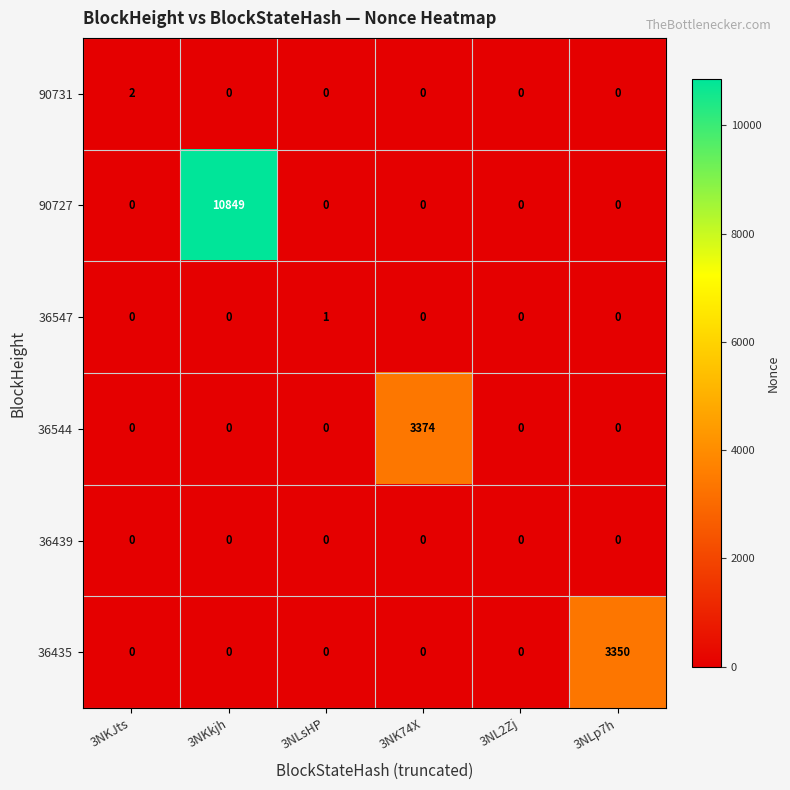

True or false: 36435 has a value of 0 at 3NL2Zj.

True